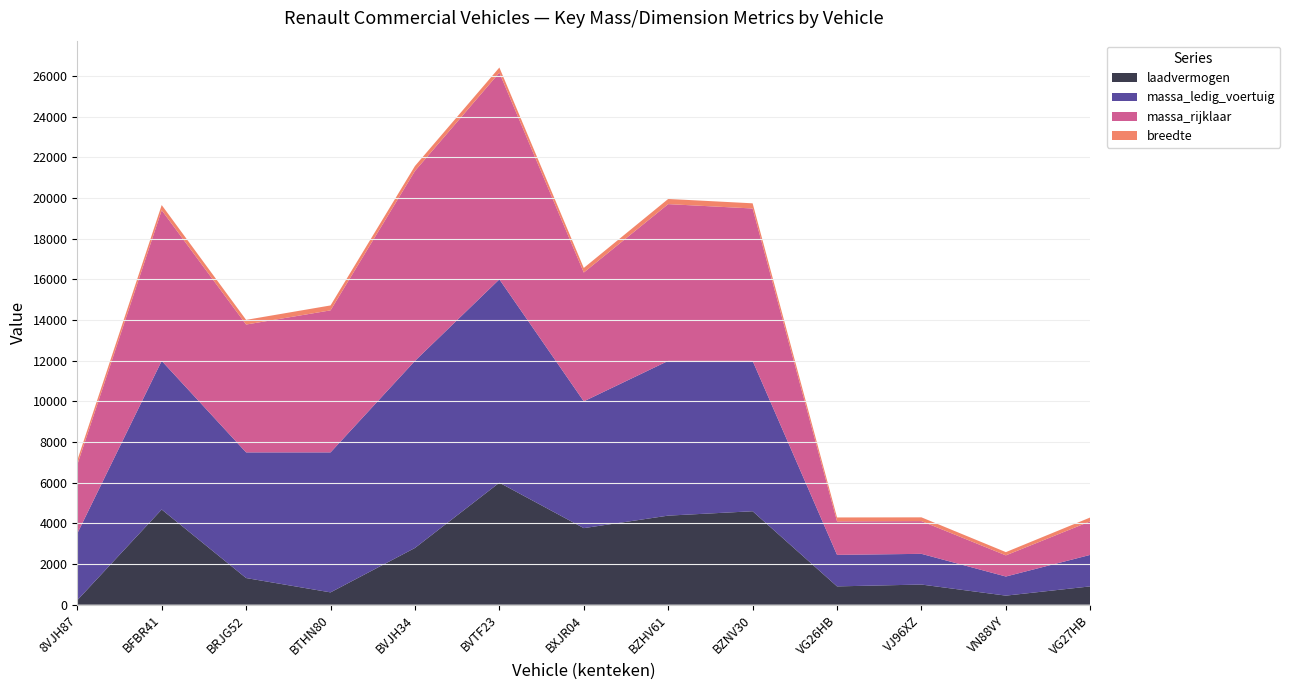

Reading left to right, transcribe all the data shown in this chart.

laadvermogen: 8VJH87=220	BFBR41=4680	BRJG52=1310	BTHN80=605	BVJH34=2790	BVTF23=6000	BXJR04=3765	BZHV61=4380	BZNV30=4595	VG26HB=900	VJ96XZ=990	VN88VY=445	VG27HB=900
massa_ledig_voertuig: 8VJH87=3280	BFBR41=7310	BRJG52=6180	BTHN80=6885	BVJH34=9200	BVTF23=10000	BXJR04=6235	BZHV61=7610	BZNV30=7395	VG26HB=1550	VJ96XZ=1510	VN88VY=940	VG27HB=1550
massa_rijklaar: 8VJH87=3380	BFBR41=7410	BRJG52=6288	BTHN80=6985	BVJH34=9340	BVTF23=10165	BXJR04=6335	BZHV61=7710	BZNV30=7495	VG26HB=1650	VJ96XZ=1610	VN88VY=1040	VG27HB=1650
breedte: 8VJH87=220	BFBR41=255	BRJG52=229	BTHN80=242	BVJH34=245	BVTF23=253	BXJR04=226	BZHV61=255	BZNV30=255	VG26HB=190	VJ96XZ=185	VN88VY=160	VG27HB=190